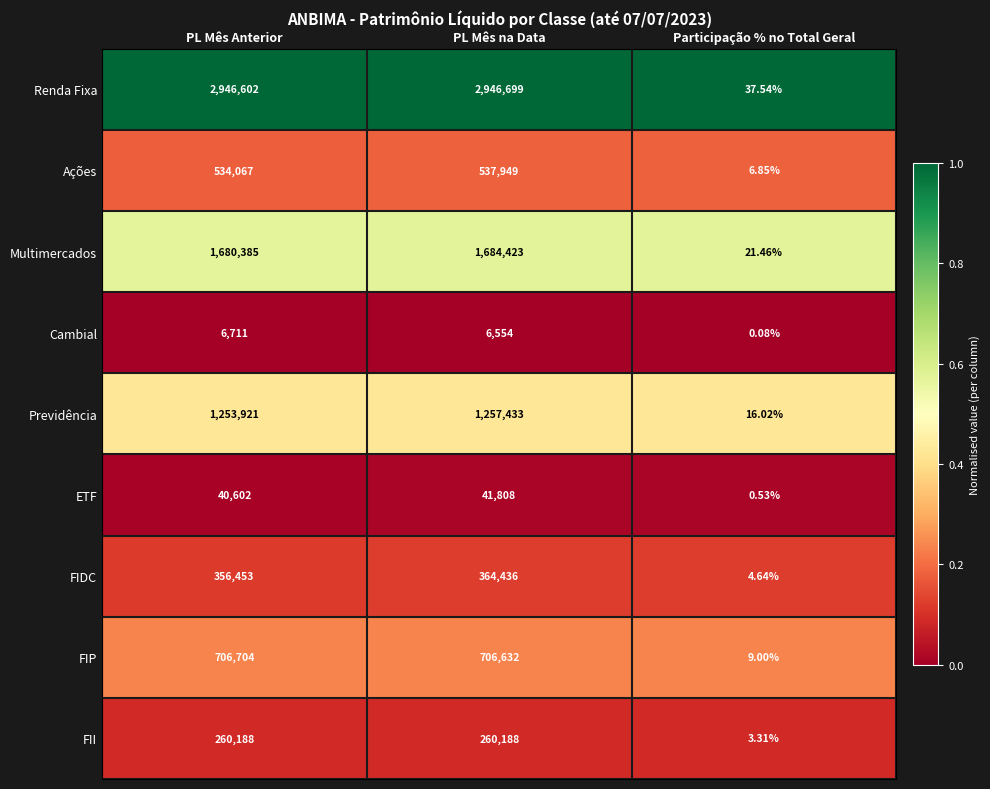

Is the value of Cambial at Participação % no Total Geral greater than the value of Multimercados at PL Mês Anterior?

No